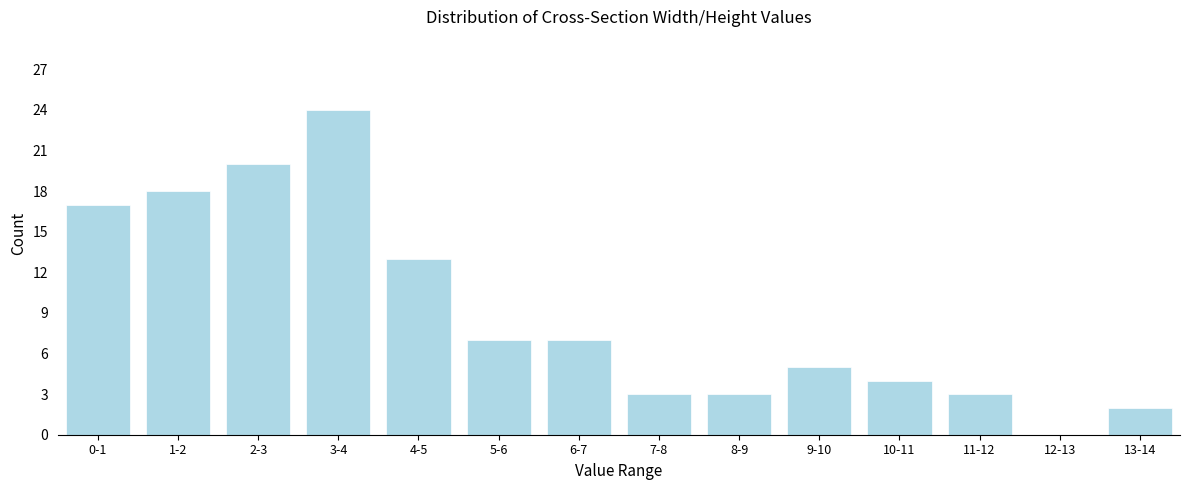

Reading right to left, transcribe all the data shown in this chart.

13-14=2	12-13=0	11-12=3	10-11=4	9-10=5	8-9=3	7-8=3	6-7=7	5-6=7	4-5=13	3-4=24	2-3=20	1-2=18	0-1=17